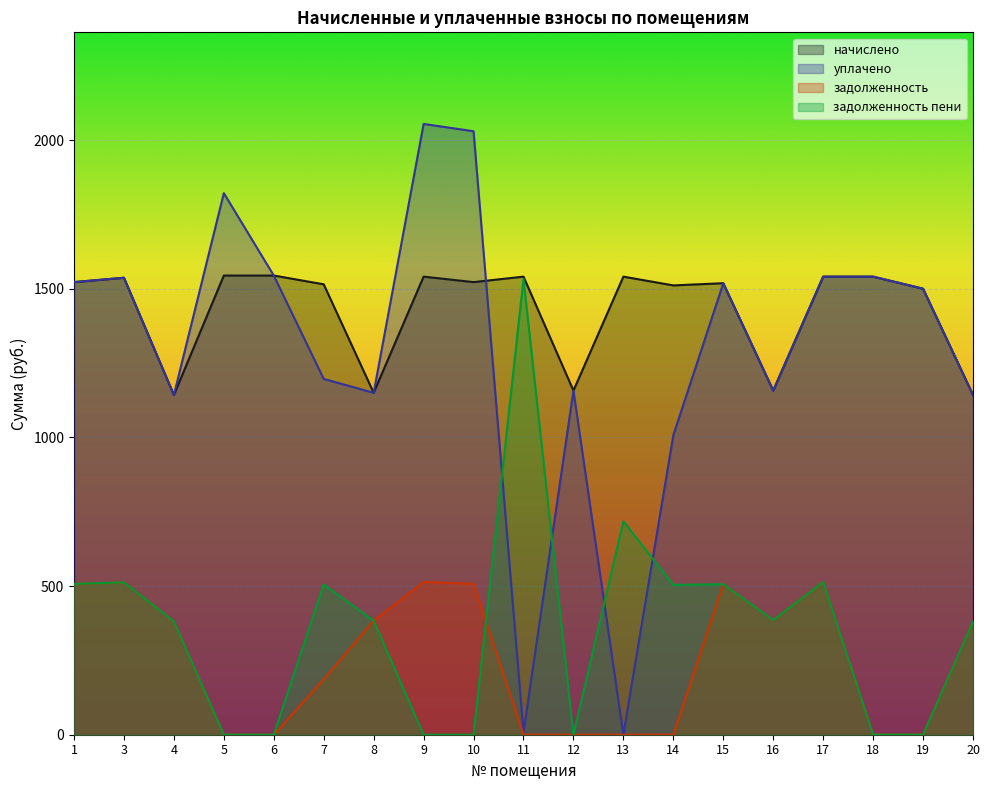

Reading right to left, list all the values displayed in this chart.

начислено: 1143.0	1500.6	1541.2	1541.2	1157.7	1519.0	1511.7	1541.2	1157.7	1541.2	1522.7	1541.2	1150.3	1515.4	1544.8	1544.8	1143.0	1537.5	1522.7
уплачено: 1143.0	1500.6	1541.2	1541.2	1157.7	1519.0	1007.8	0.0	1157.7	7.6	2030.3	2054.9	1150.3	1197.0	1544.8	1822.0	1143.0	1537.5	1522.7
задолженность: 381.0	0.0	0.1	513.7	385.9	506.4	0.4	0.0	0.0	0.0	507.6	513.7	383.4	186.8	0.0	0.0	381.0	512.5	507.6
задолженность пени: 381.0	0.0	0.1	513.7	385.9	506.4	504.2	717.6	0.0	1533.5	0.0	0.0	383.4	505.1	0.0	0.0	381.0	512.5	507.6